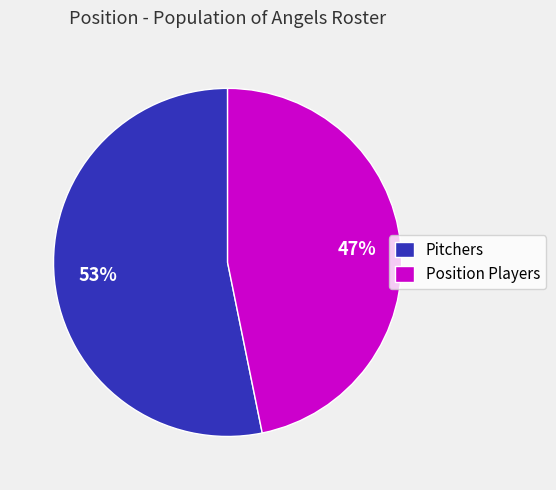

Combined, do Pitchers and Position Players account for over 50%?

Yes